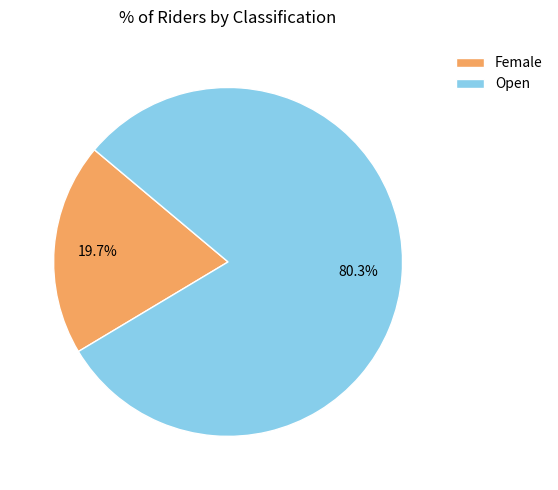

What is the smallest slice in the pie chart?

Female